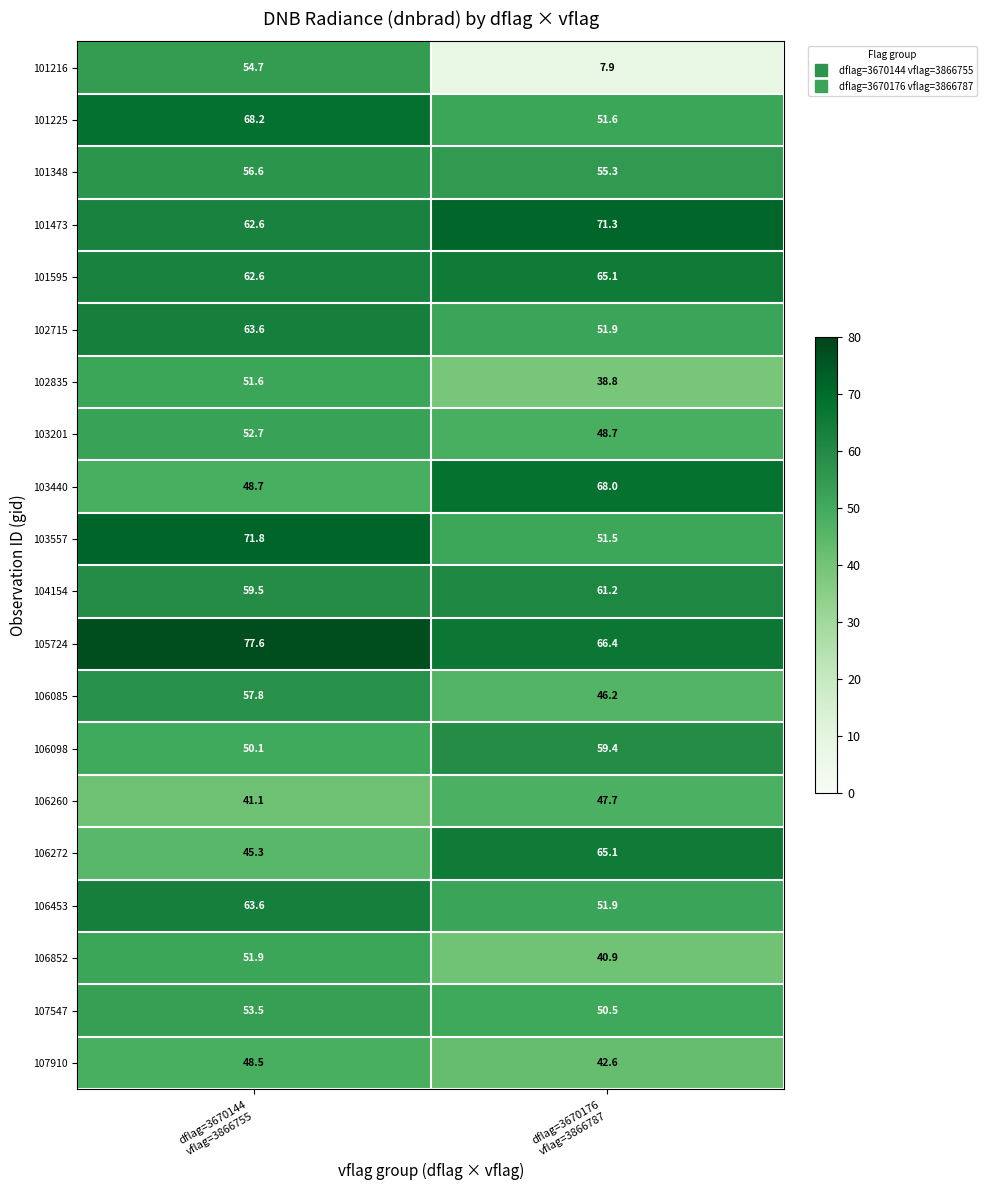

What is the maximum value shown in the chart?

77.6